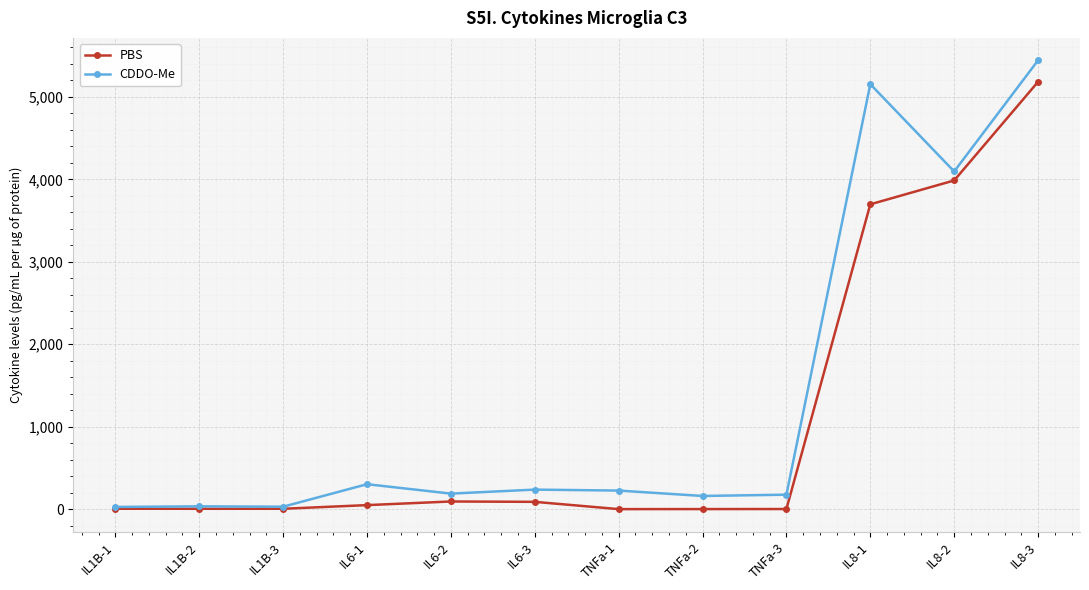

True or false: CDDO-Me has more than 1 interior local peaks.

True